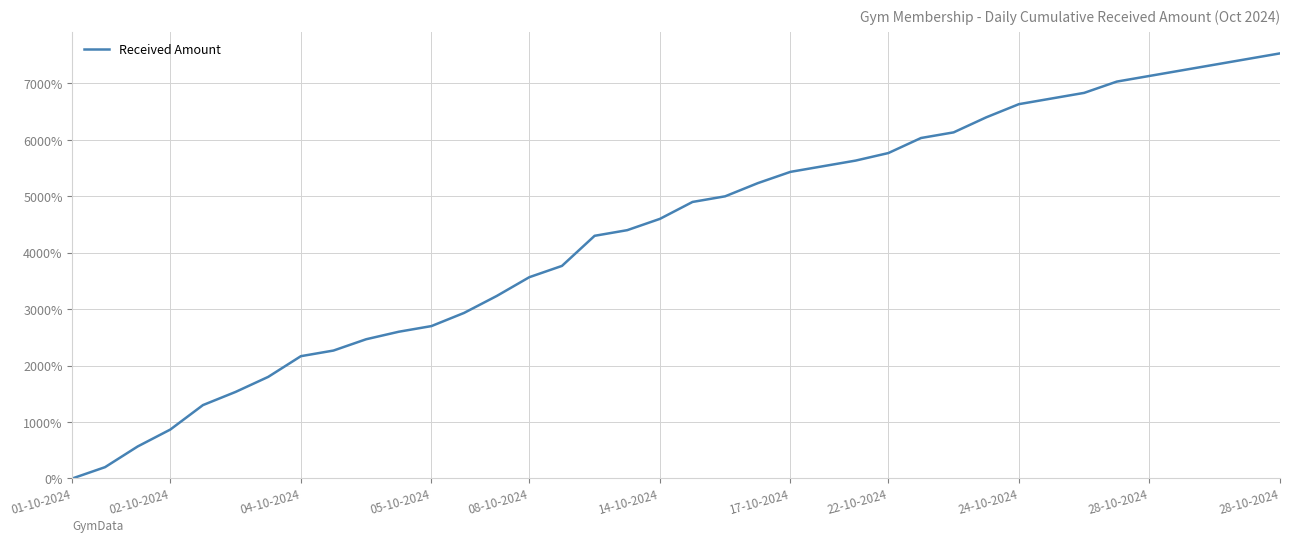

What is the greatest value displayed?

7532.5